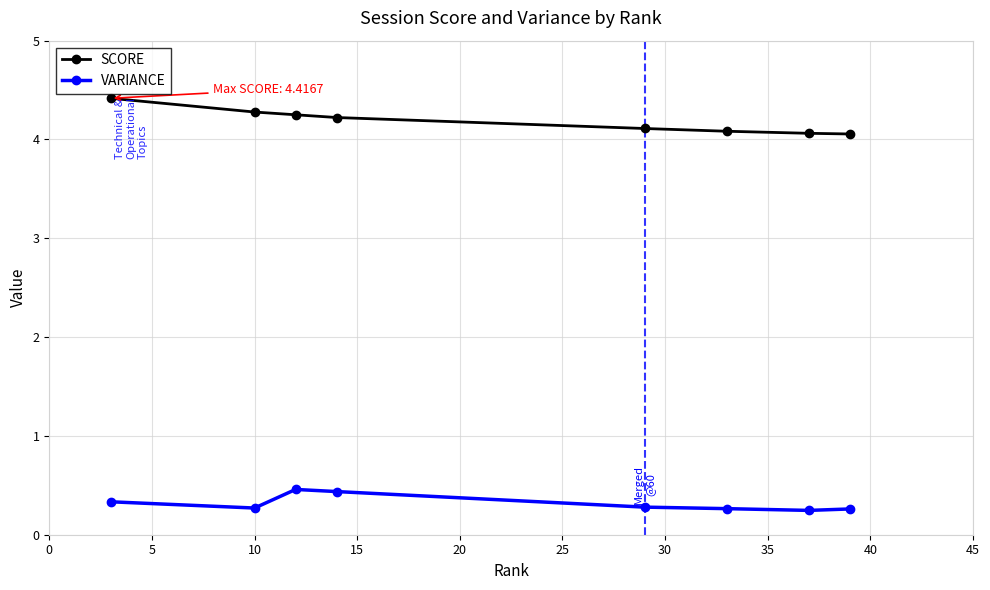

In VARIANCE, how many points are lower than both neighbors (excluding endpoints)?

2